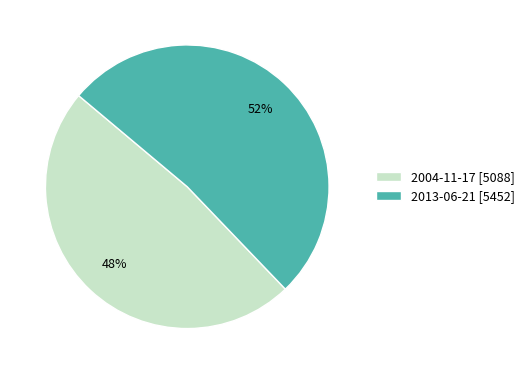

To the nearest percent, what is the average slice percentage?

50%